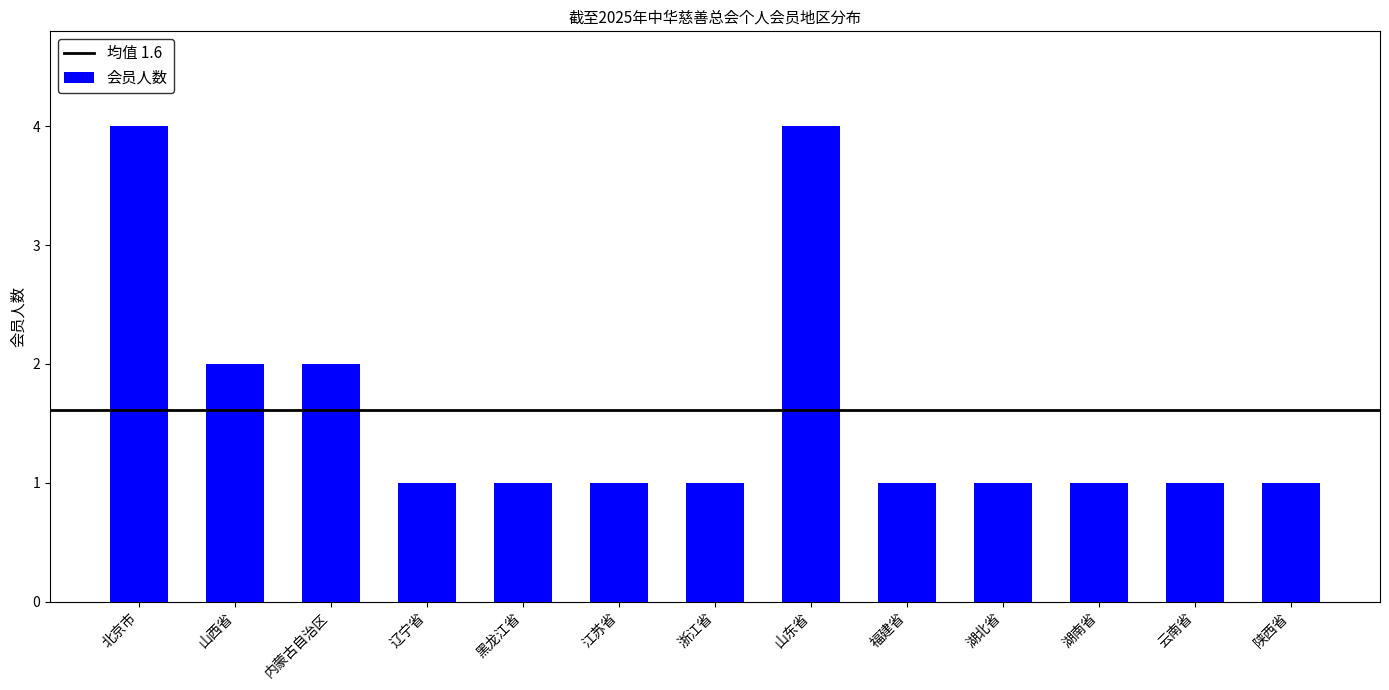

How many bars are there in total?

13